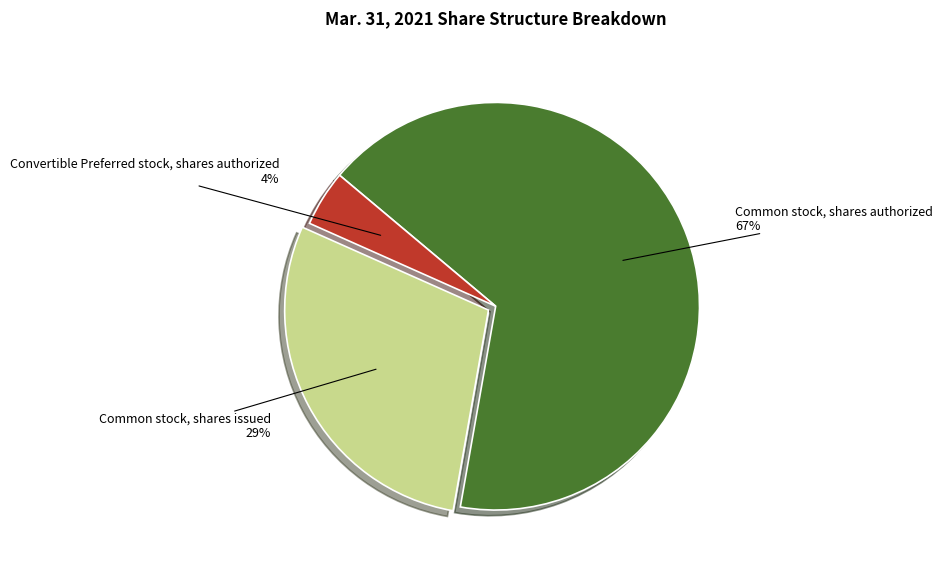

Which slice is the smallest?

Convertible Preferred stock, shares authorized